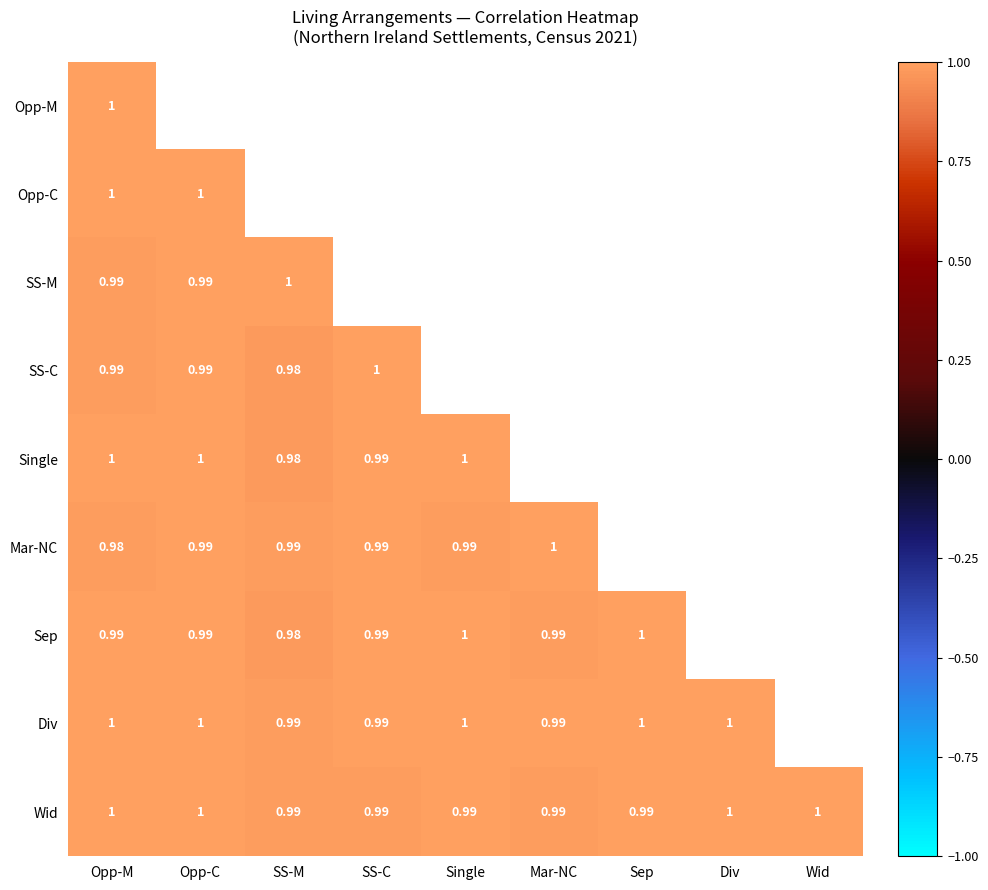

The value of Div at Opp-C is 1.0. True or false?

True